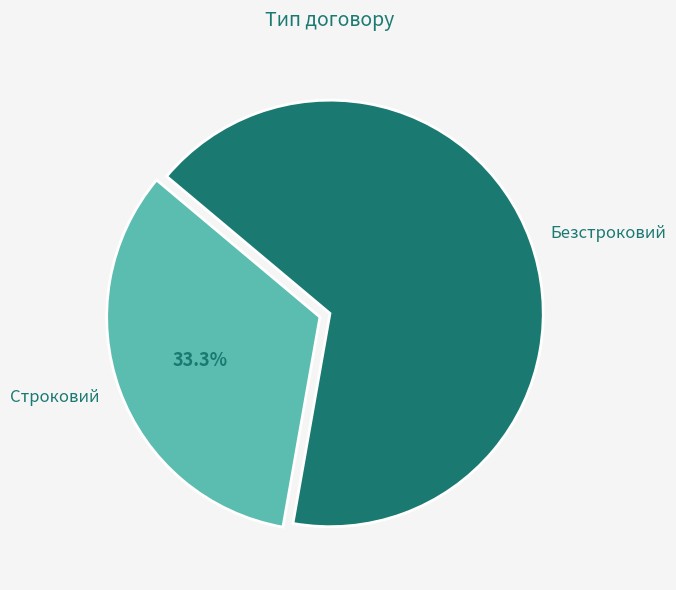

What is the majority slice?

Безстроковий